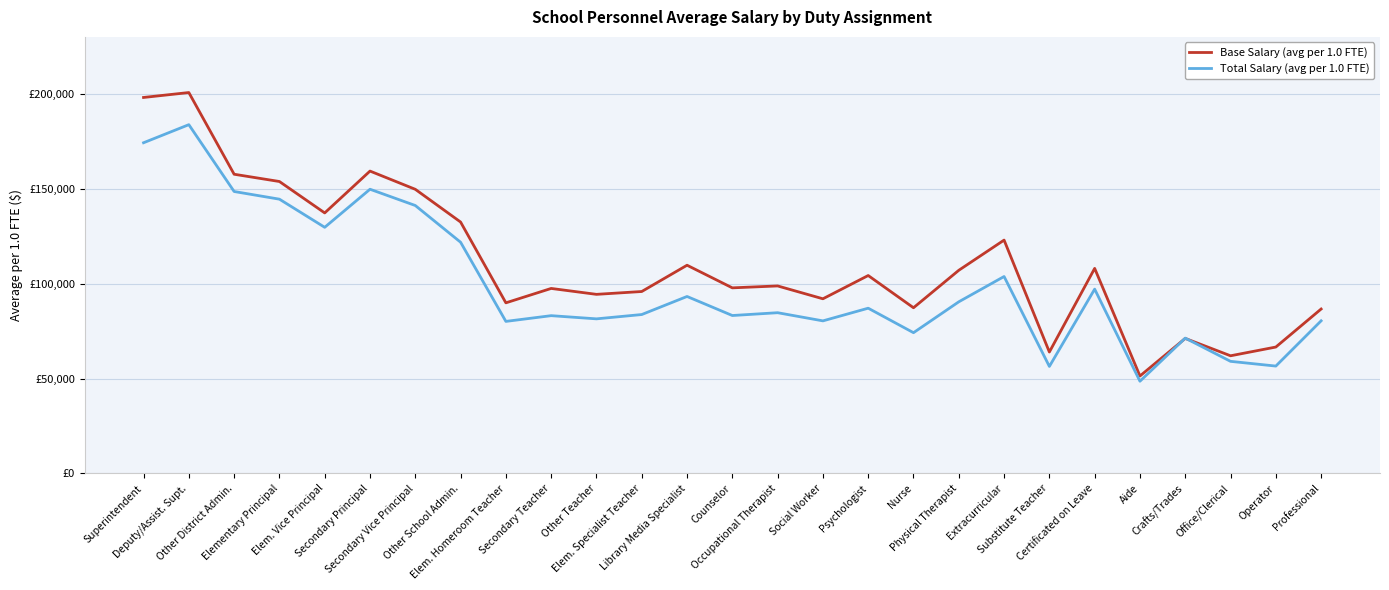

How many intersections are there between Base Salary (avg per 1.0 FTE) and Total Salary (avg per 1.0 FTE)?

2